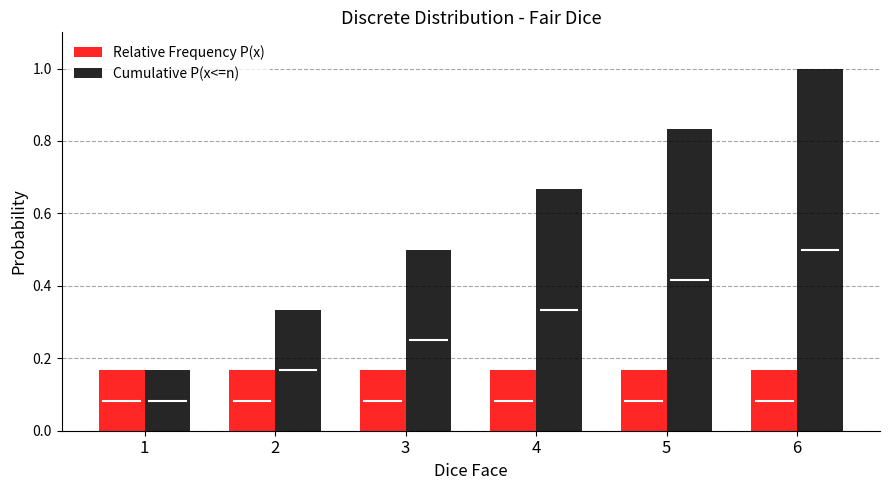

What is the approximate value of Cumulative P(x<=n) at 6?

1.0